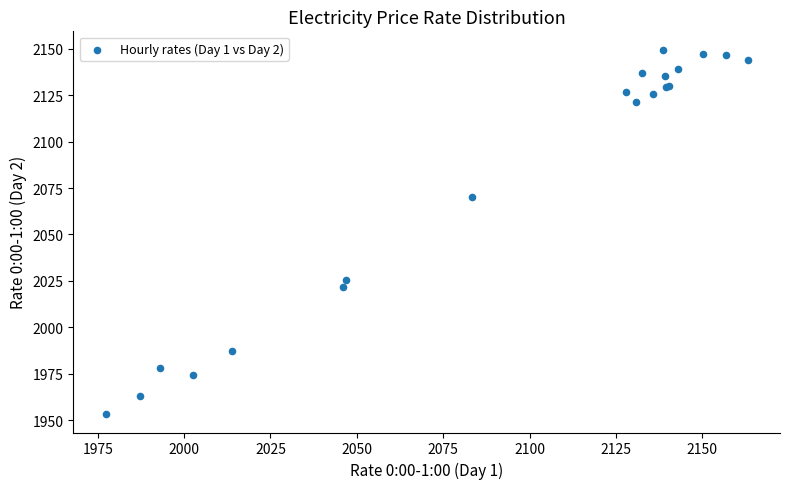

What Y value in the scatter plot is closest to 2051?

2070.4